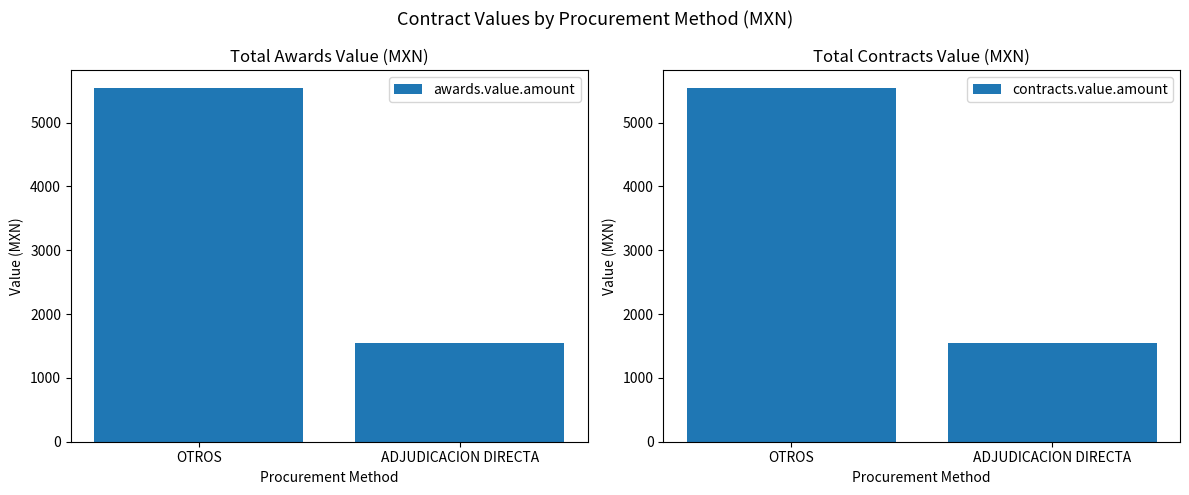

Does the chart contain stacked bars?

No